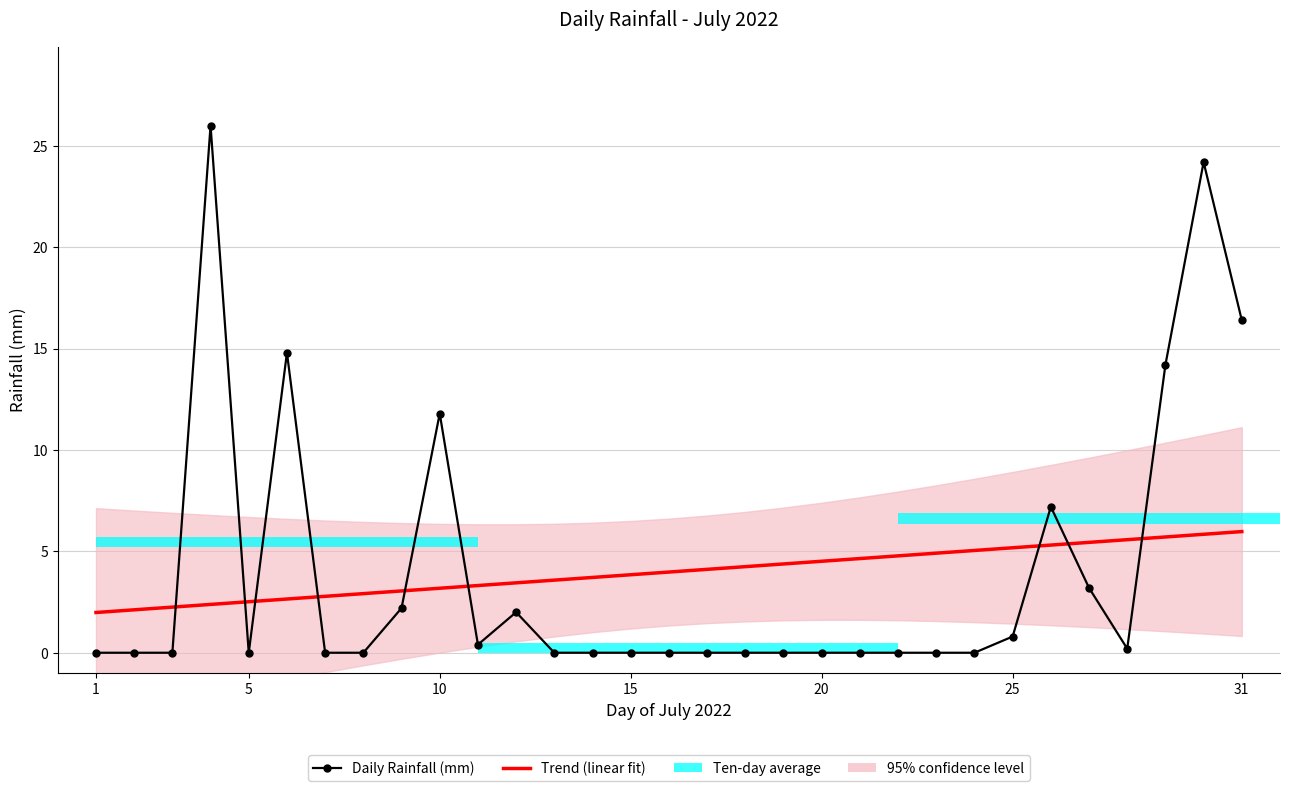

Which series has the widest spread of values?

Daily Rainfall (mm)